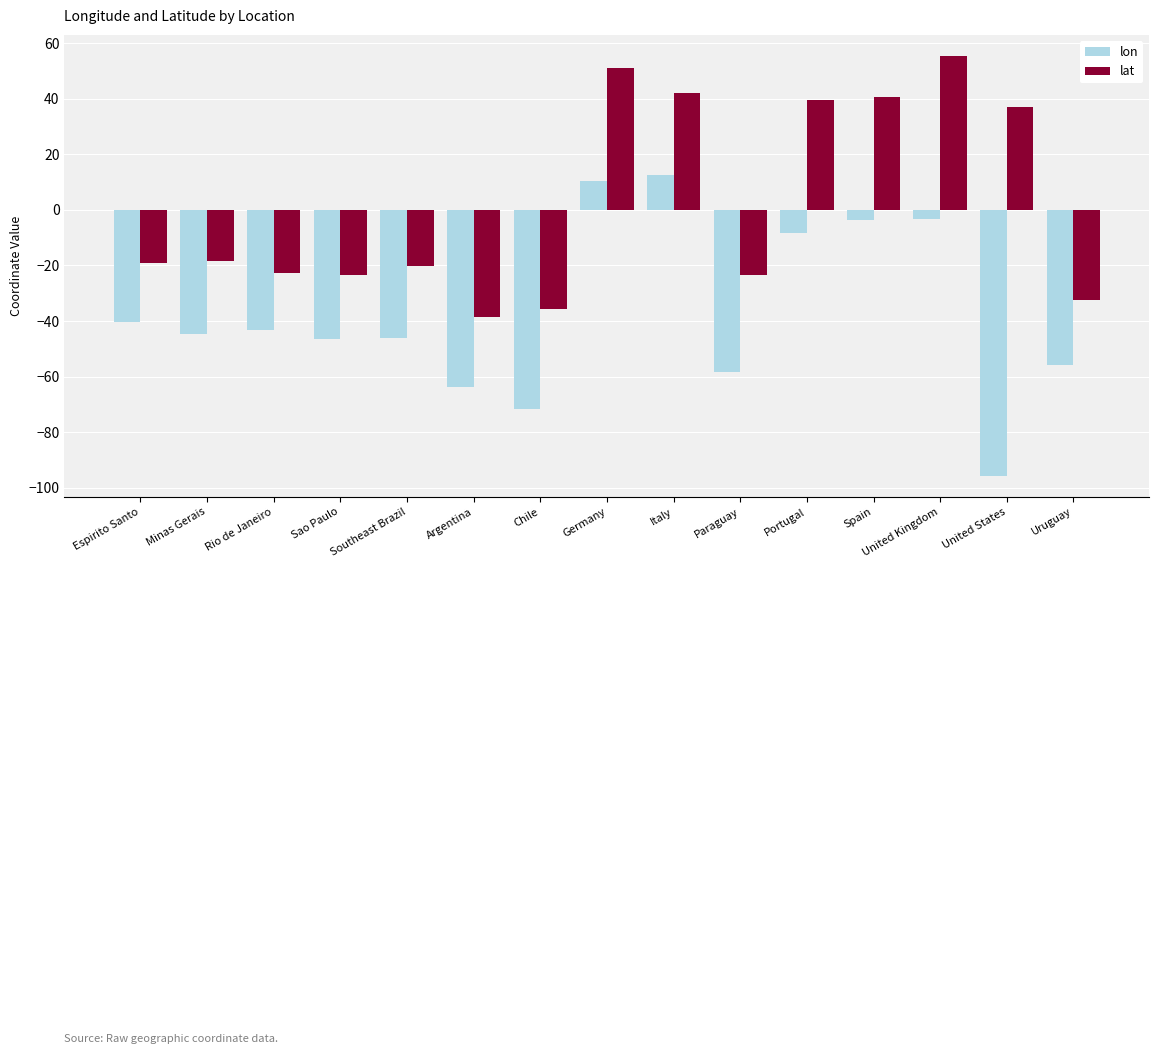

What position from the right is Paraguay?

6